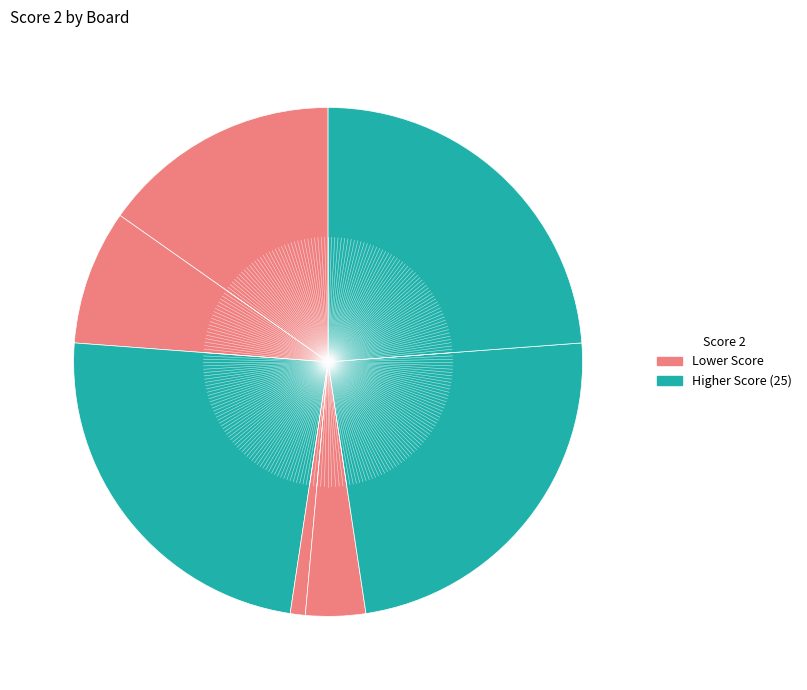

To the nearest percent, what is the difference between the largest and smallest slice percentages?

24%